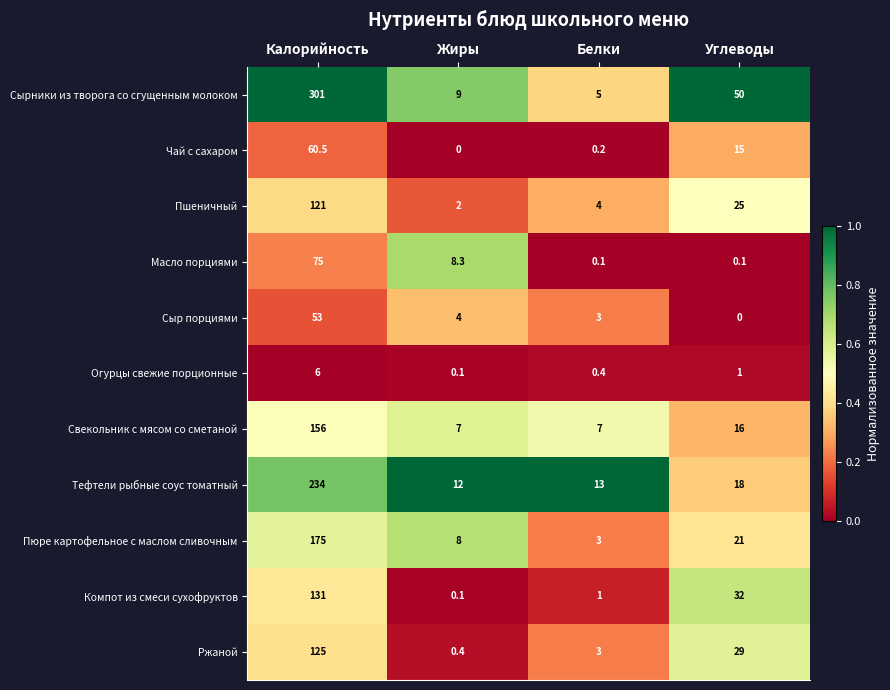

At which category is the sum across all series the highest?

Калорийность